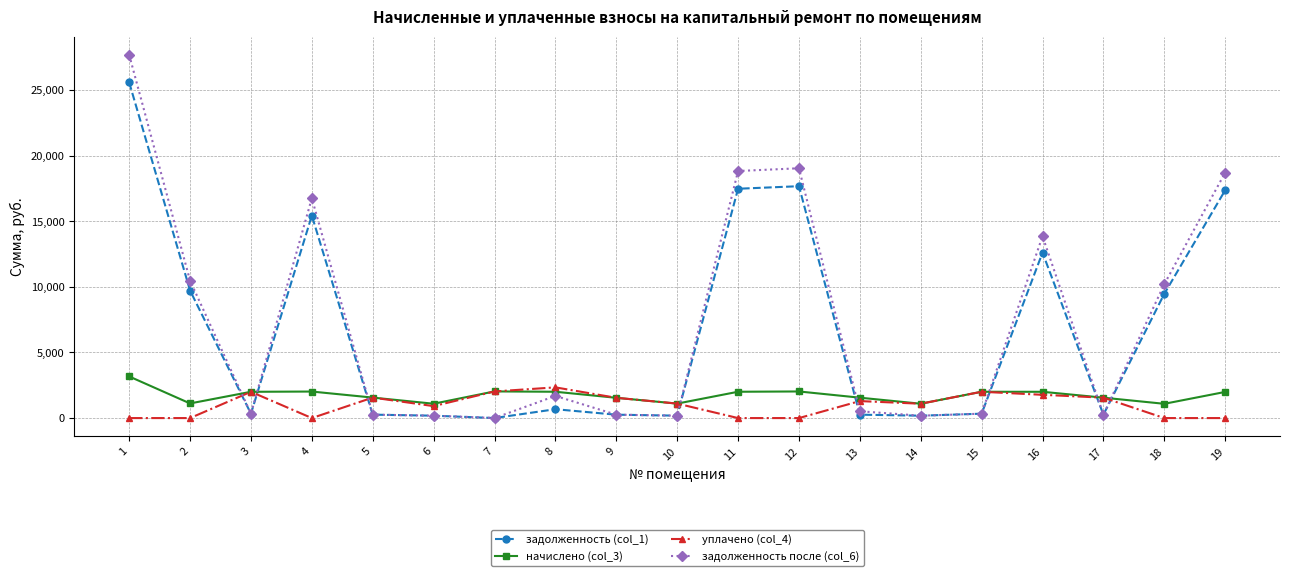

True or false: уплачено (col_4) has more than 2 interior local peaks.

True